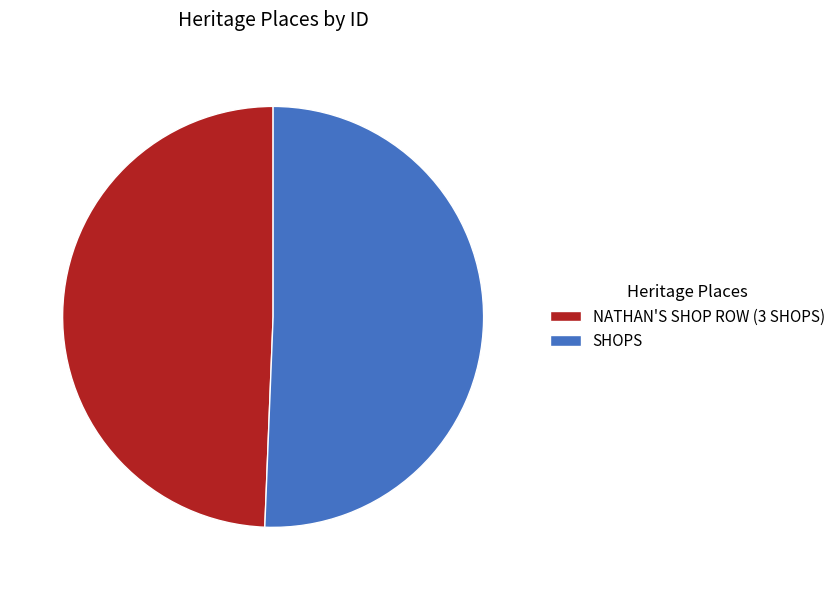

Rank the categories by value from highest to lowest.

SHOPS, NATHAN'S SHOP ROW (3 SHOPS)